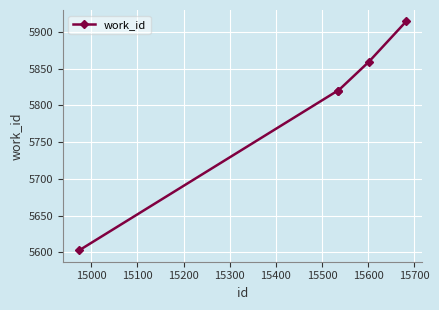

Reading right to left, extract all data points from this chart.

5914	5859	5820	5820	5603